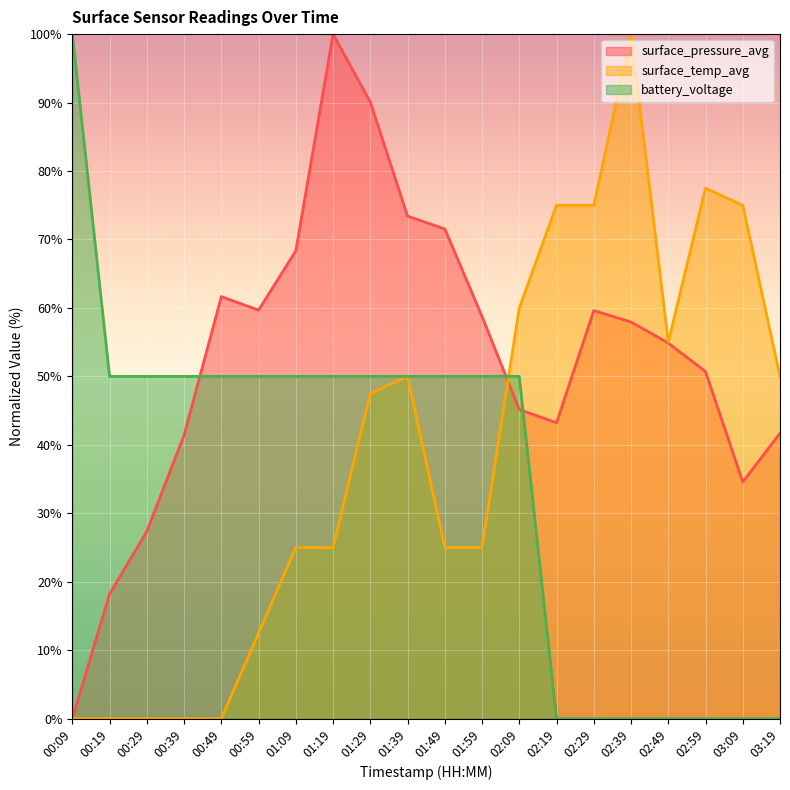

True or false: battery_voltage has more than 2 points higher than both neighbors.

False